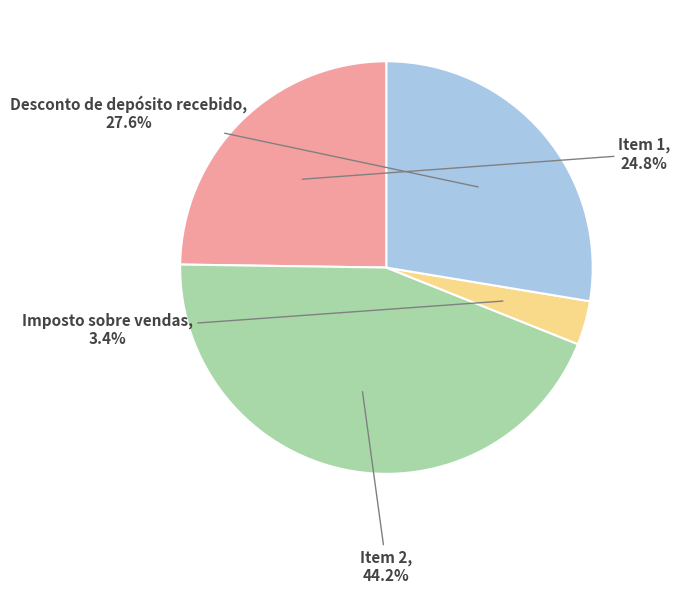

The Imposto sobre vendas slice represents 11% of the pie. True or false?

False